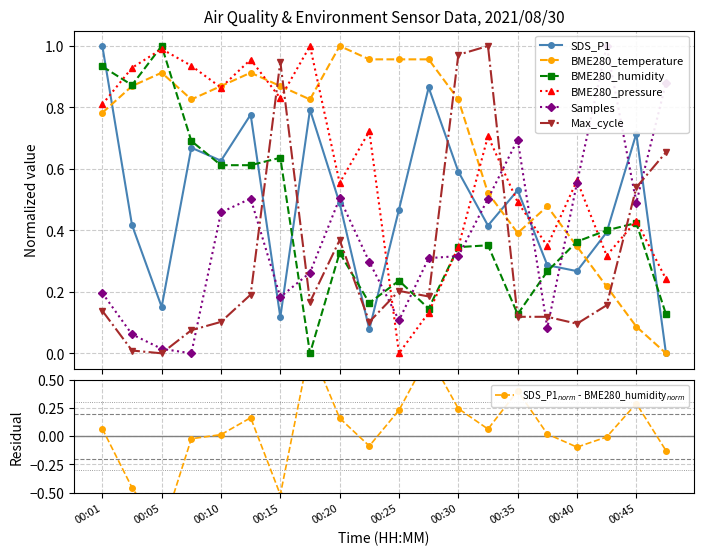

List the series in order of their peak value, lowest first.

SDS_P1, BME280_temperature, BME280_humidity, BME280_pressure, Samples, Max_cycle